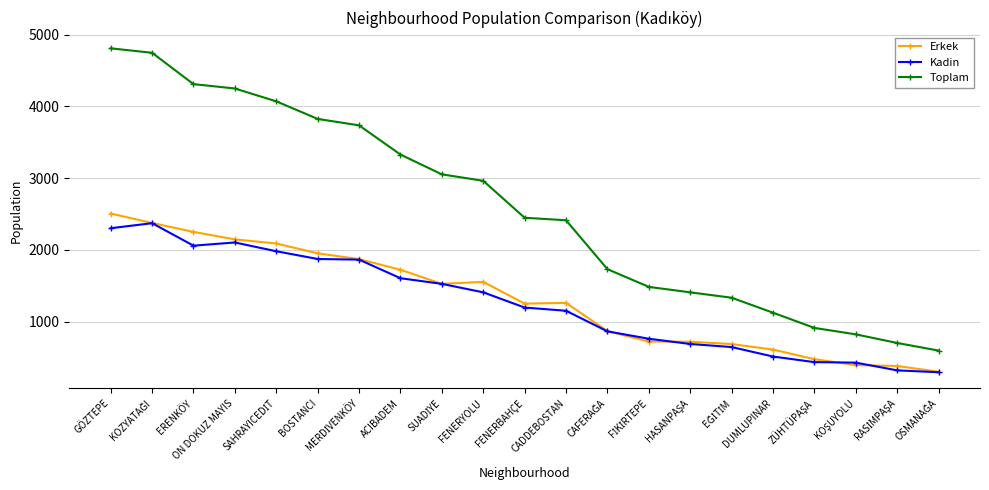

What is the label of the 12th point from the left?

CADDEBOSTAN